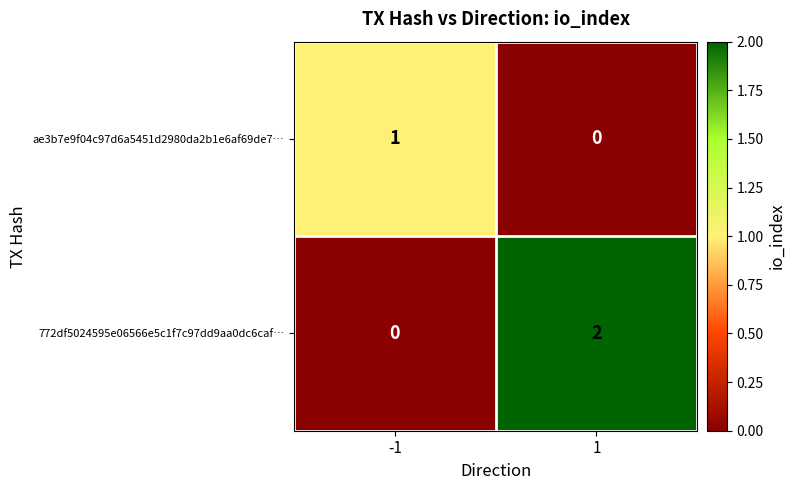

True or false: ae3b7e9f04c97d6a5451d2980da2b1e6af69de7… has a value of -1 at 1.

False